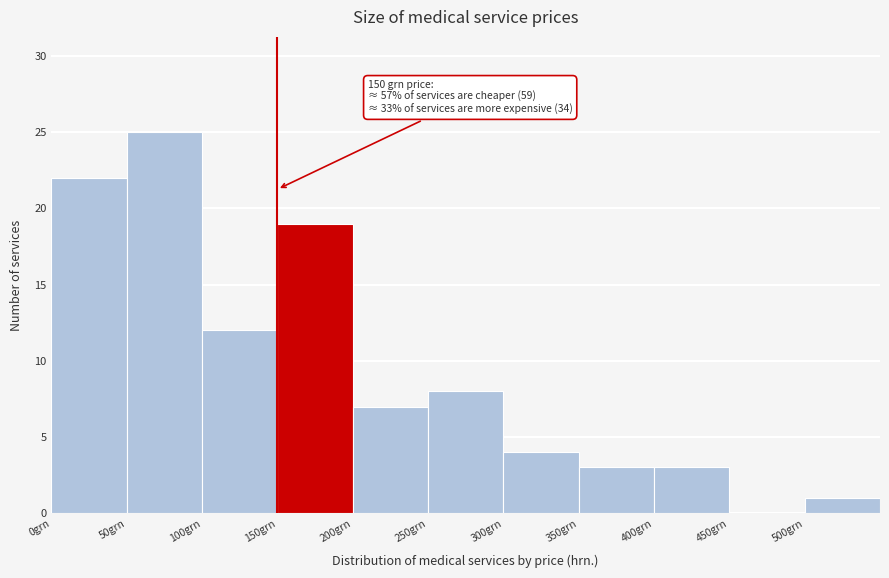

Over which range of the x-axis is the bar tallest?

50 to 100